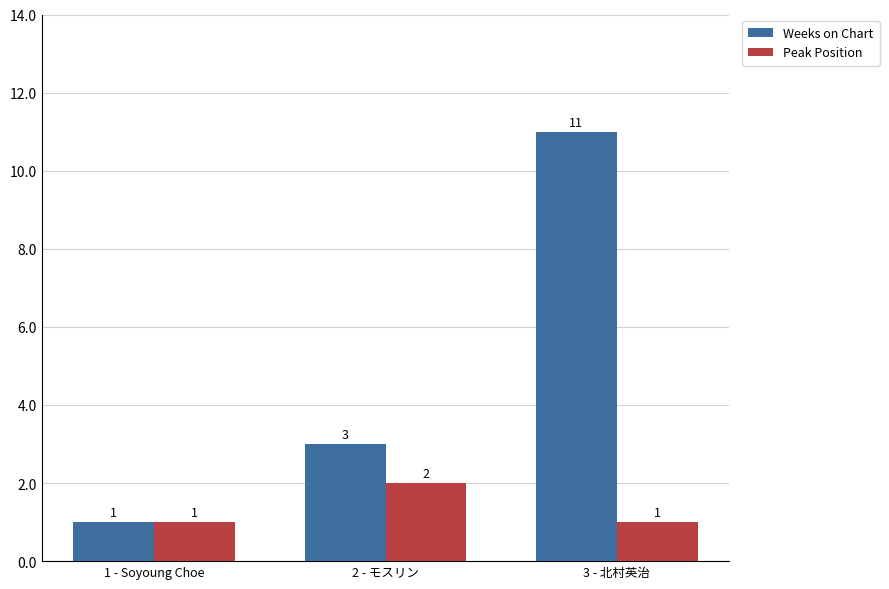

What is the minimum value for Peak Position?

1